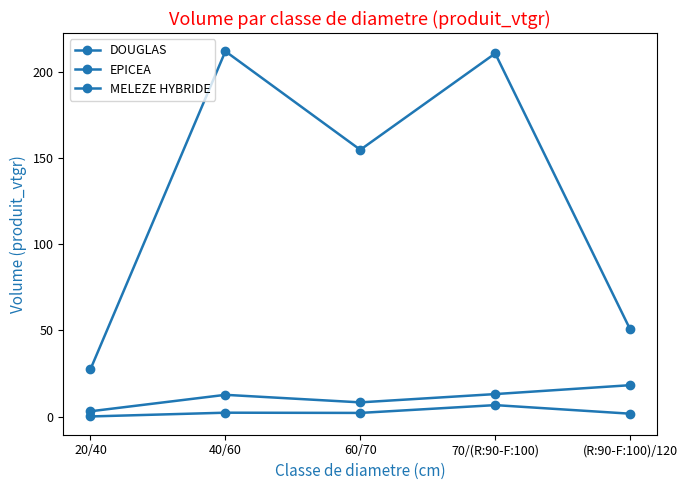

Does the chart have visible grid lines?

No